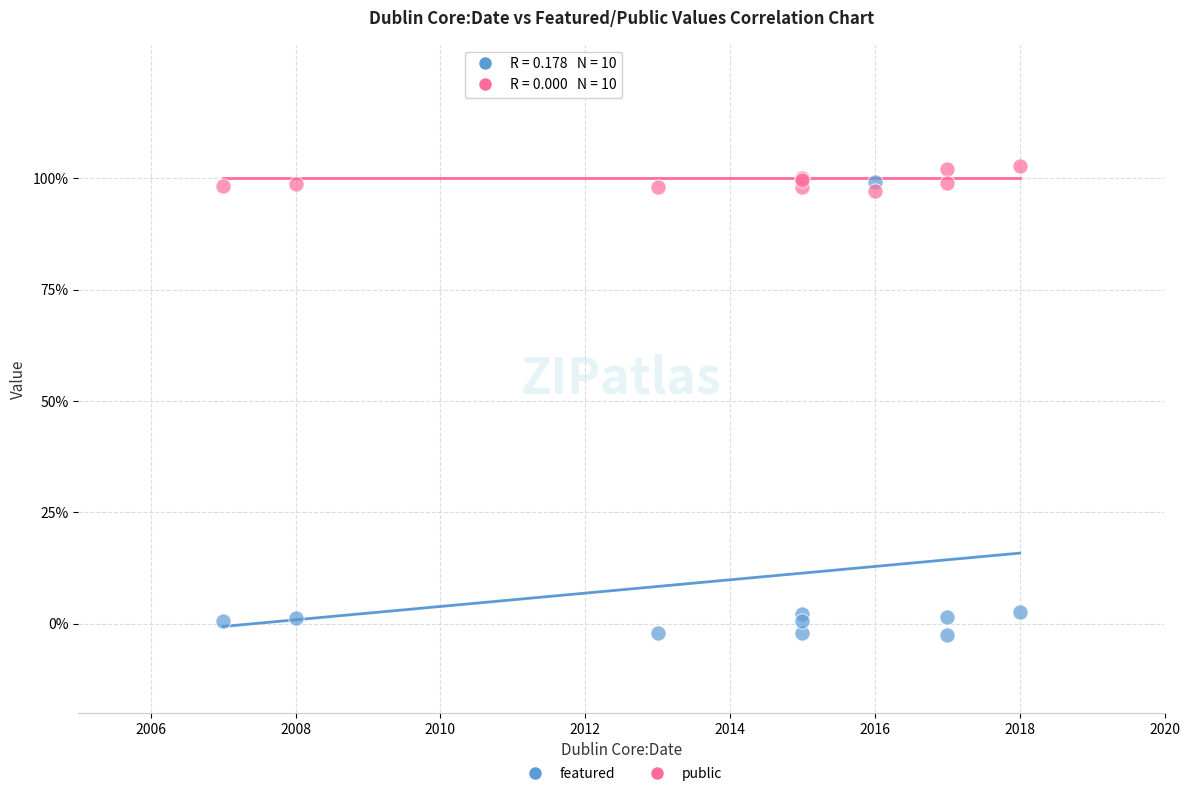

Which series contains the highest Y value?

public